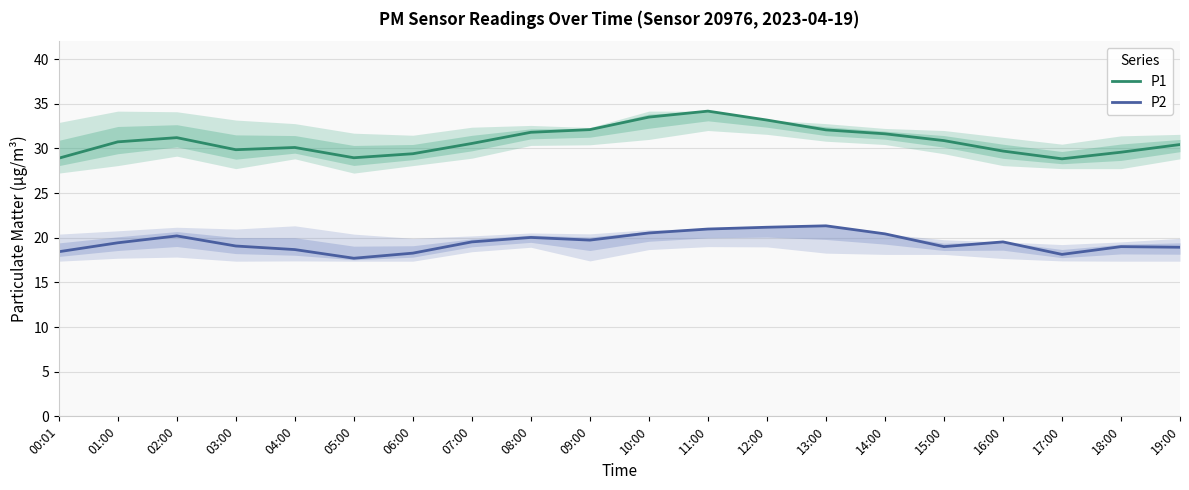

List the series in order of their peak value, highest first.

P1, P2